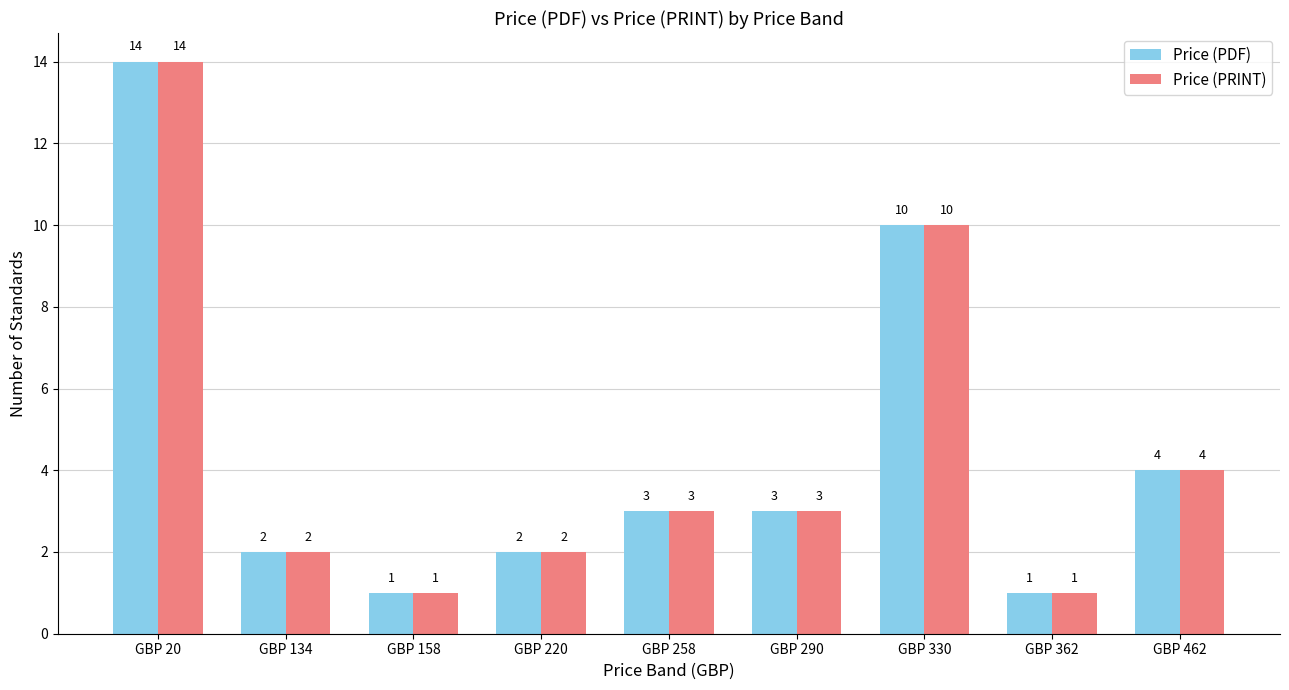

What is the difference between the maximum and minimum values in the Price (PDF) series?

13